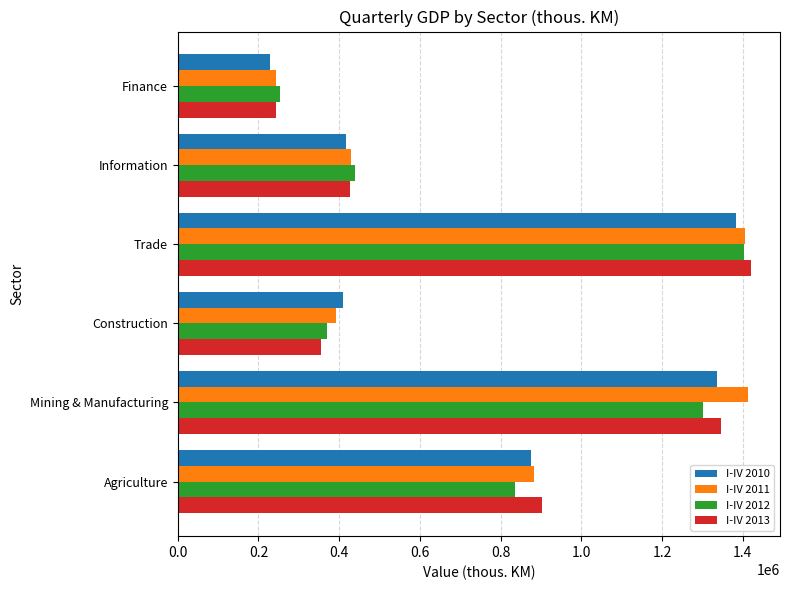

Is it true that I-IV 2012 equals 614563.3 at Trade?

False